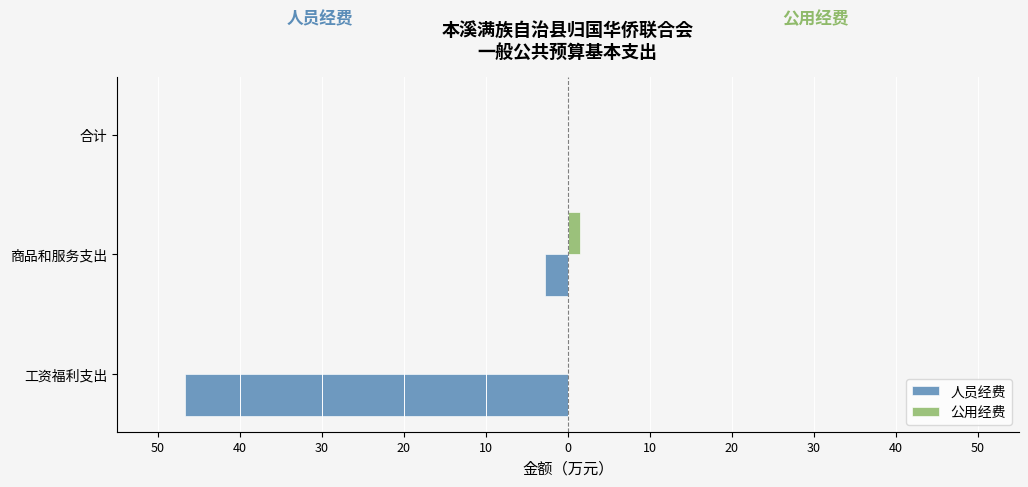

What is the value of the 人员经费 bar at the 2nd from the left?

-2.8